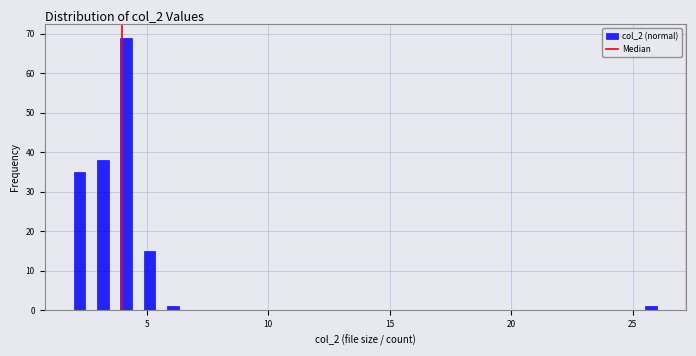

Around what value on the x-axis is the tallest bar? Give the approximate position of its centre, as read against the axis.

4.0